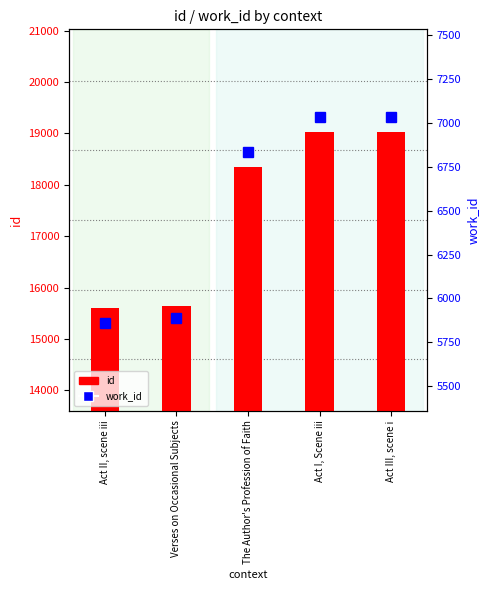

What is the highest value of the id series?

19026